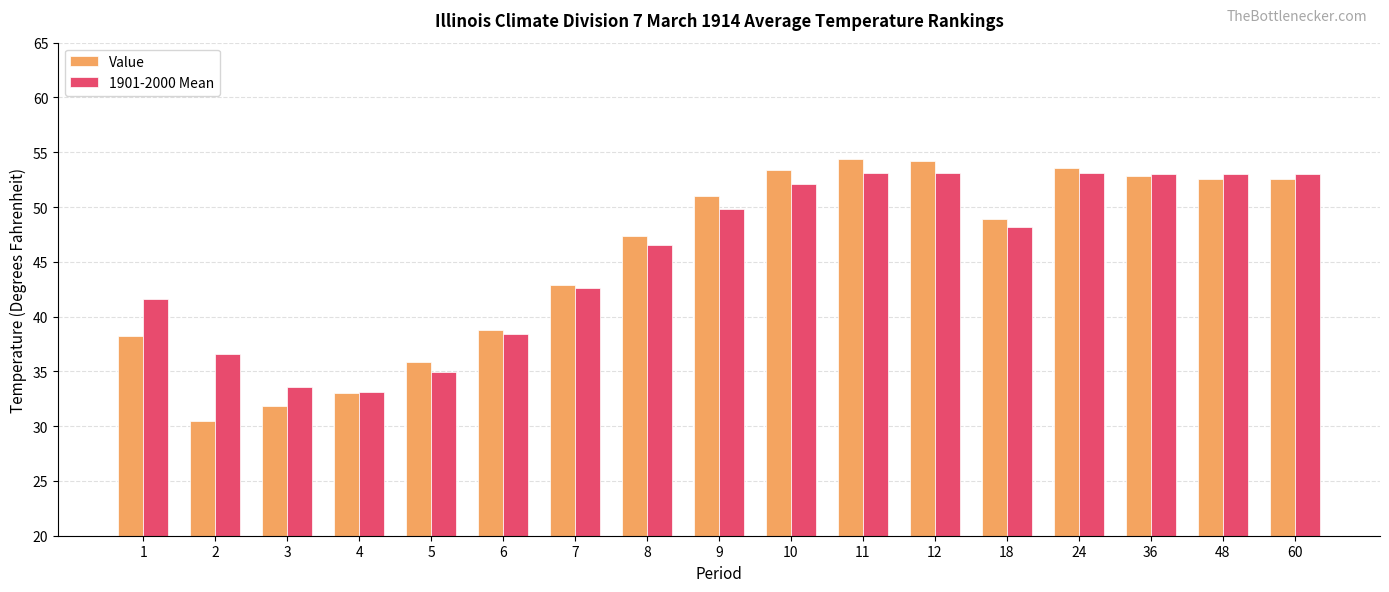

What are all the series names shown in the legend?

Value, 1901-2000 Mean